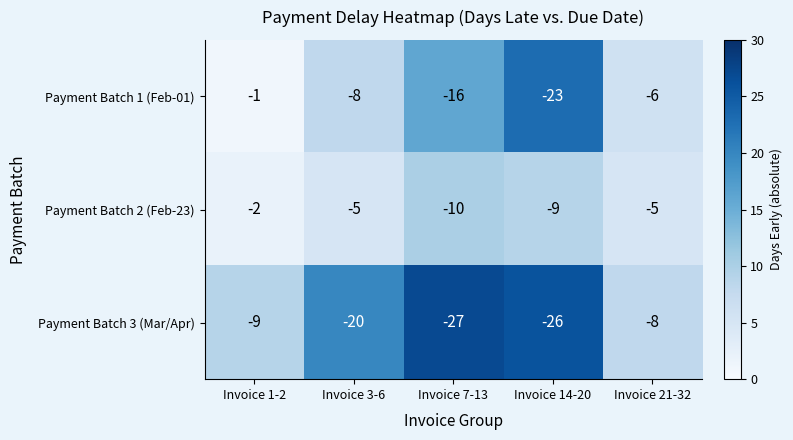

What is the difference between the maximum and minimum values in the Payment Batch 3 (Mar/Apr) series?

19